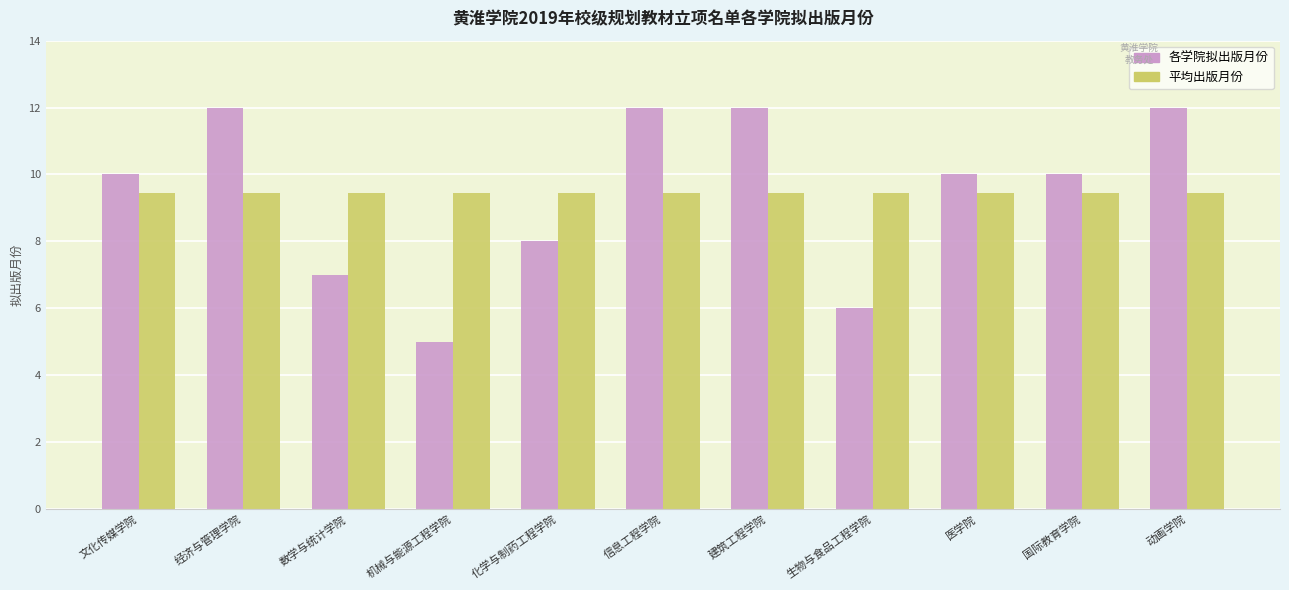

At which category does the chart reach its minimum across all series?

机械与能源工程学院